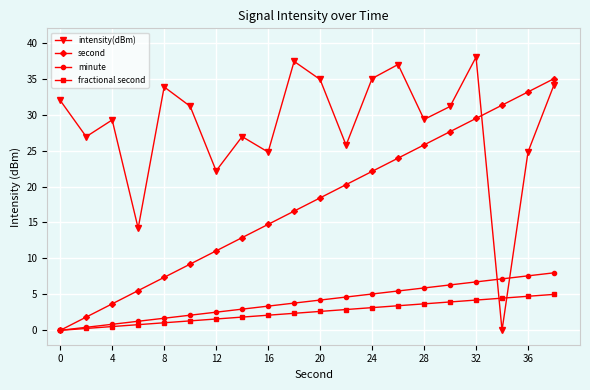

Which series has the largest total across all categories?

intensity(dBm)